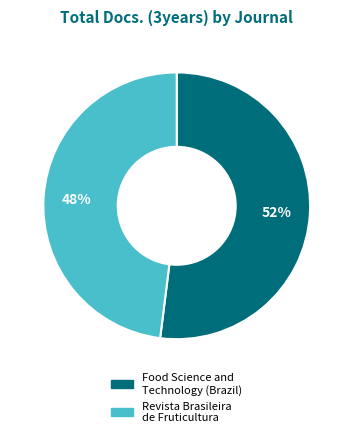

The Food Science and Technology (Brazil) slice represents 41% of the pie. True or false?

False